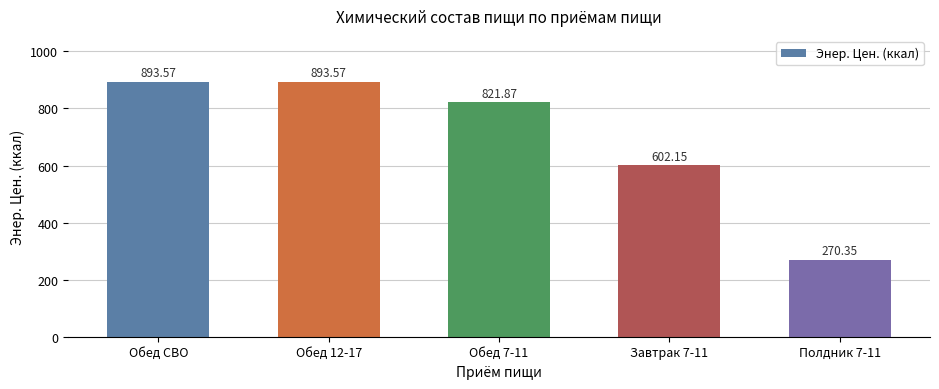

Count the number of categories in the chart.

5